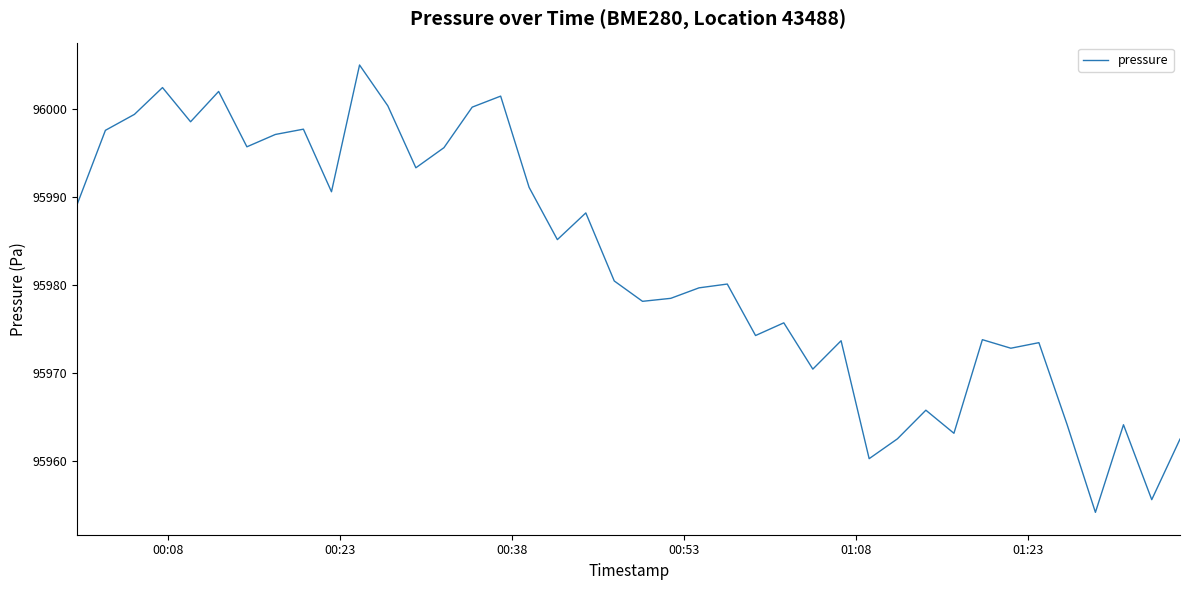

What is the smallest value displayed?

95954.2